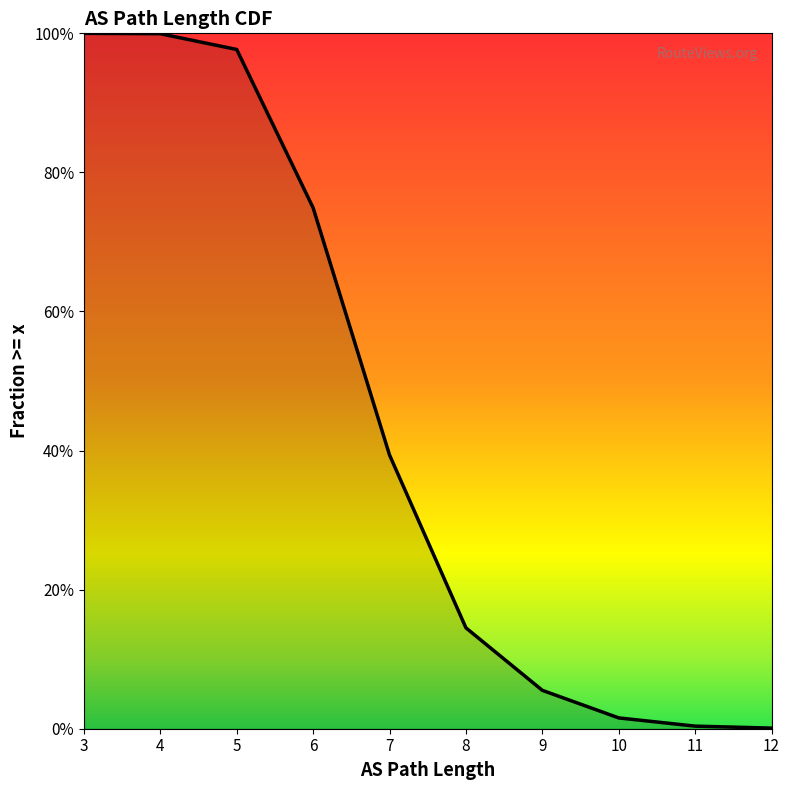

How many series are shown in this chart?

1